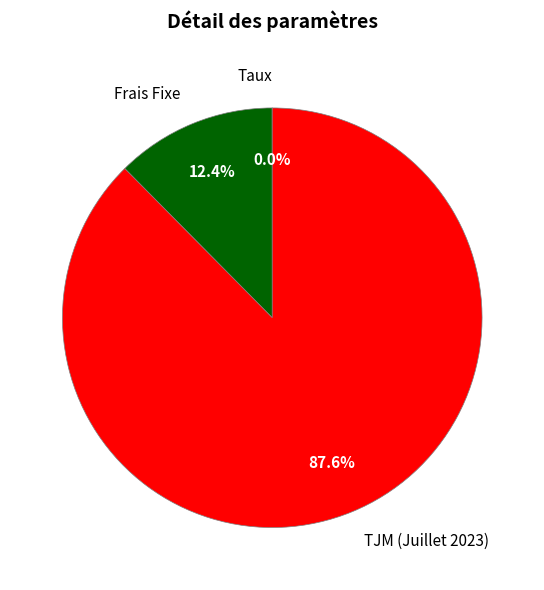

Which has a higher value, TJM (Juillet 2023) or Frais Fixe?

TJM (Juillet 2023)